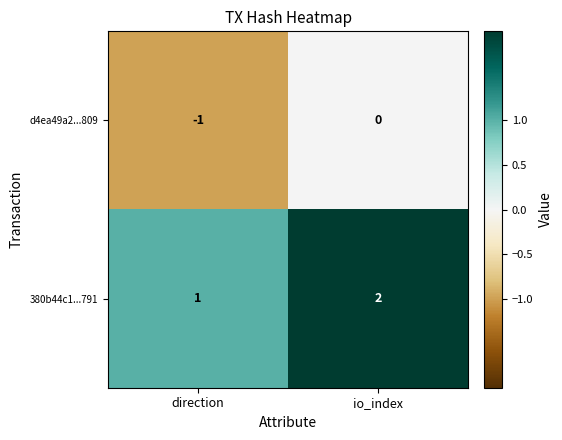

At which label is d4ea49a2...809 closest to 0?

io_index